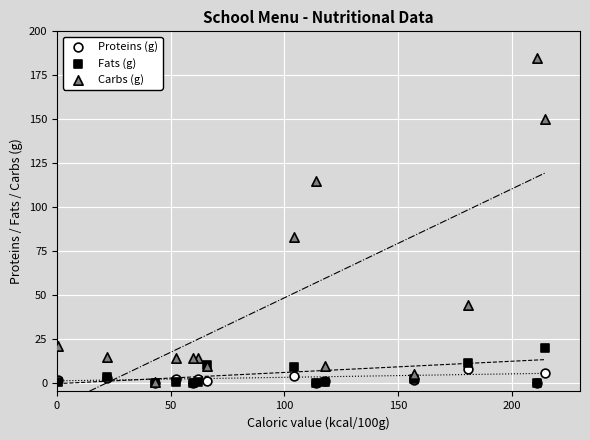

What are all the series names shown in the legend?

Proteins (g), Fats (g), Carbs (g)